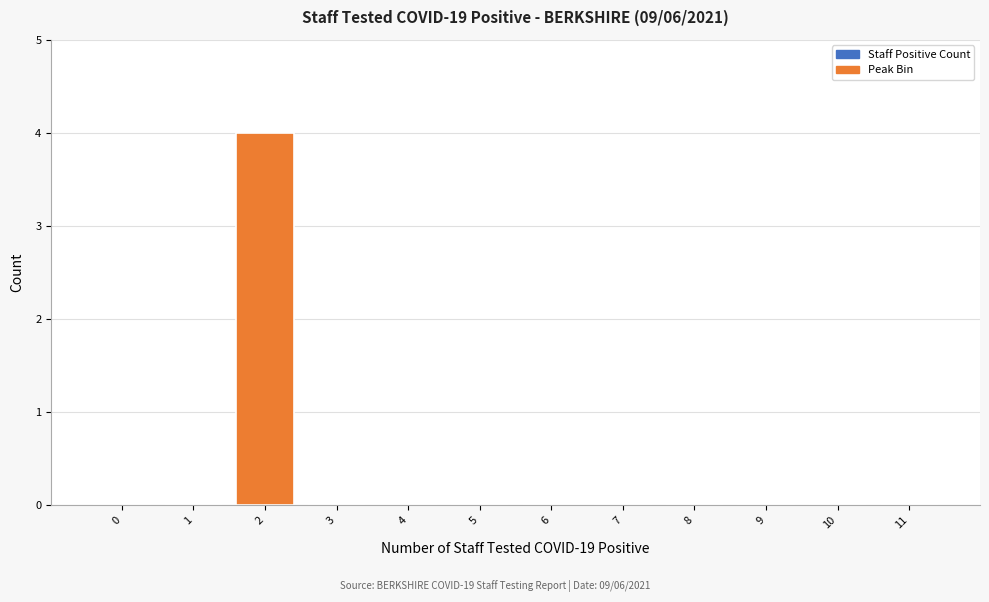

Reading left to right, what are all the values shown in this chart?

0=0	1=0	2=4	3=0	4=0	5=0	6=0	7=0	8=0	9=0	10=0	11=0